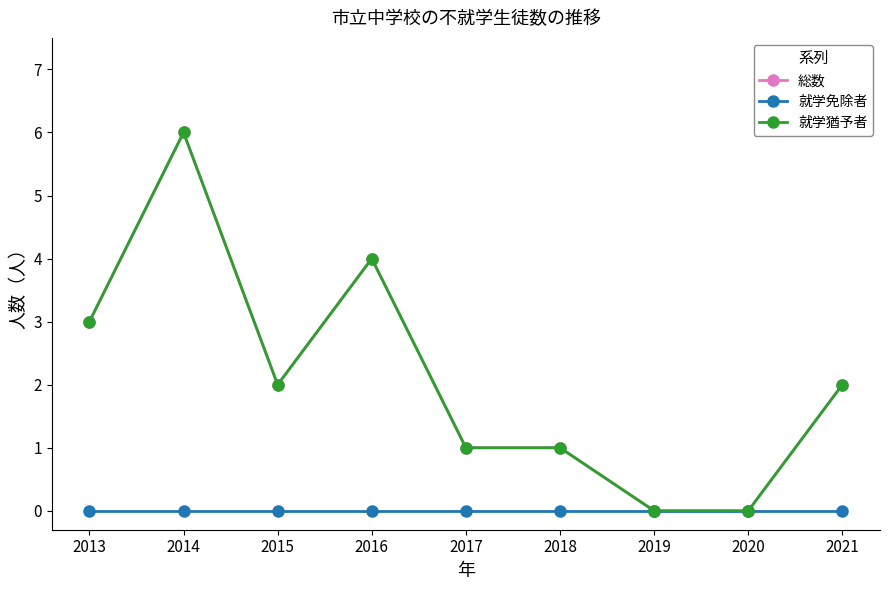

Reading left to right, what are all the values shown in this chart?

総数: 3	6	2	4	1	1	0	0	2
就学免除者: 0	0	0	0	0	0	0	0	0
就学猶予者: 3	6	2	4	1	1	0	0	2